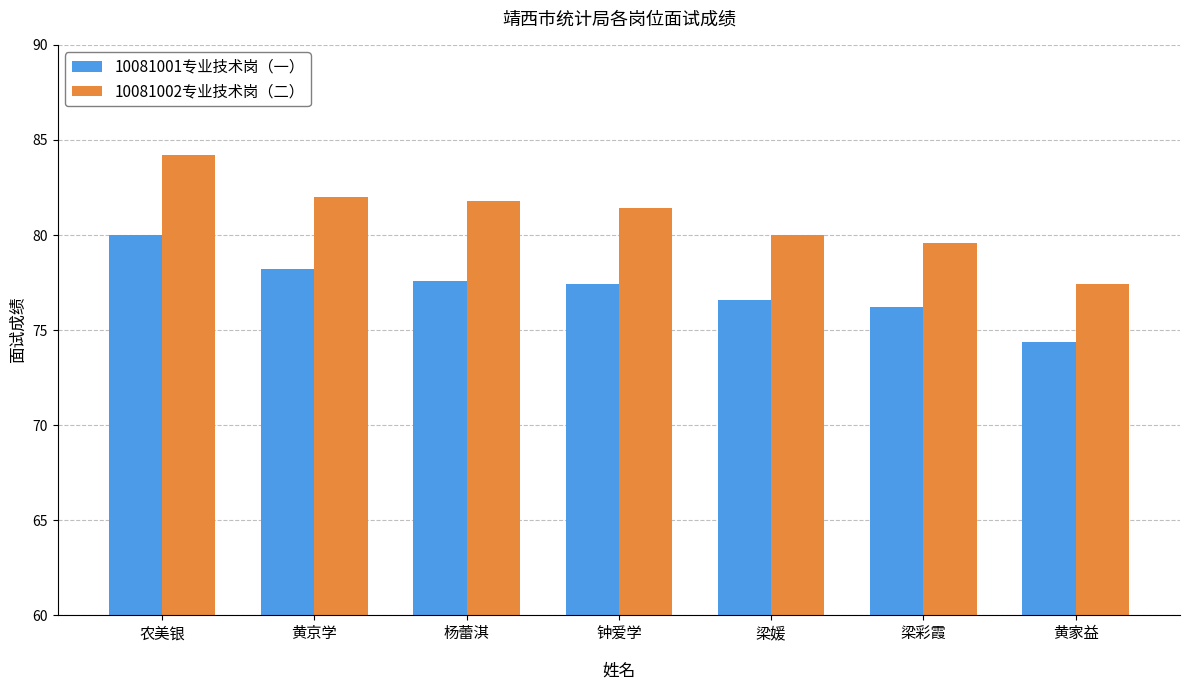

At which category is the sum across all series the highest?

农美银